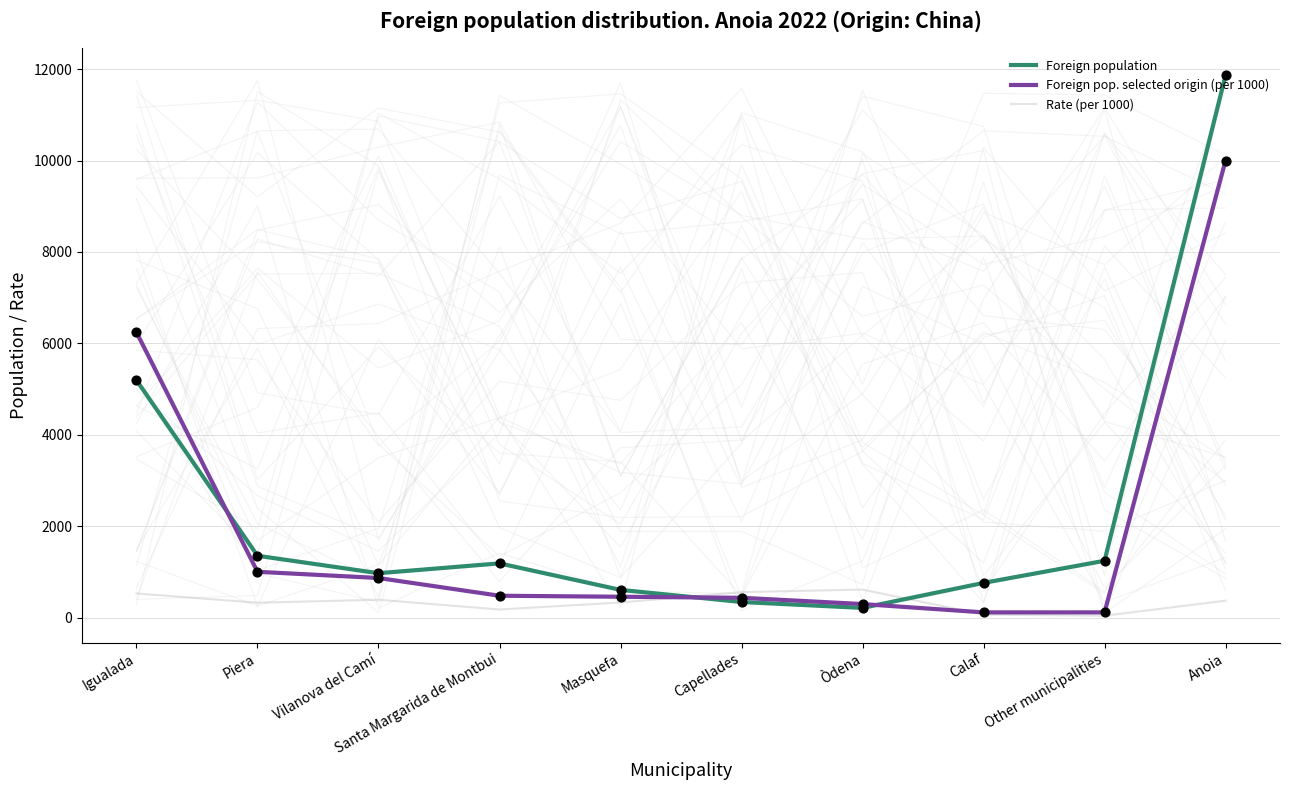

Which series has the largest Y range (max minus min)?

Foreign population